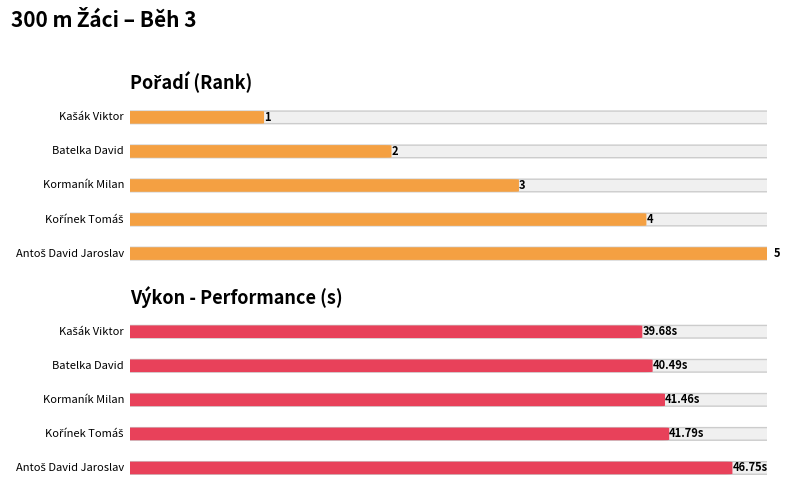

Is the value of Pořadí at Kořínek Tomáš greater than the value of Výkon at Antoš David Jaroslav?

No